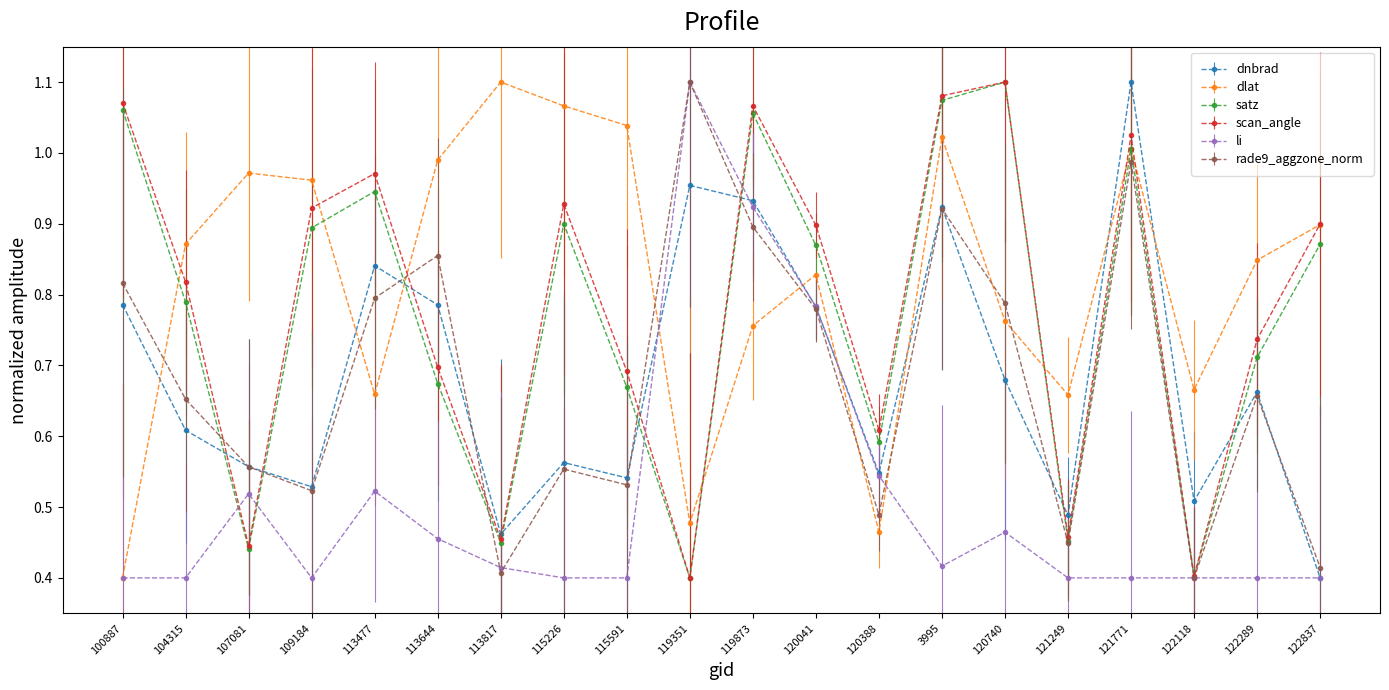

Which series changed the most between 113644 and 115591?

rade9_aggzone_norm